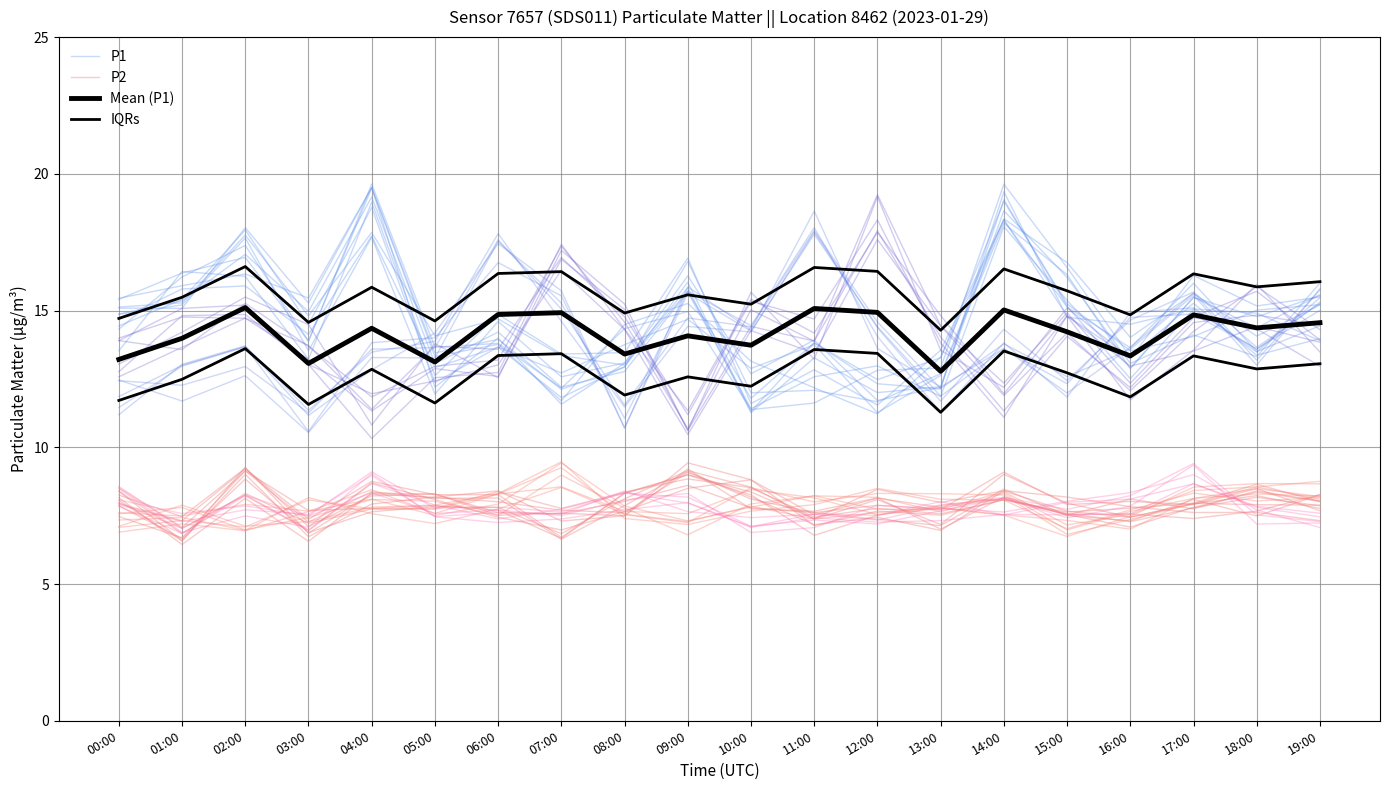

Reading left to right, extract all data points from this chart.

P1: 00:00=15.1	01:00=15.3	02:00=17.8	03:00=14.8	04:00=17.9	05:00=14.1	06:00=14.7	07:00=13.4	08:00=13.0	09:00=15.7	10:00=11.8	11:00=13.8	12:00=12.5	13:00=13.3	14:00=19.0	15:00=15.2	16:00=13.5	17:00=14.1	18:00=15.0	19:00=15.2
P2: 00:00=8.2	01:00=6.4	02:00=8.1	03:00=6.6	04:00=8.3	05:00=8.3	06:00=7.5	07:00=7.6	08:00=7.5	09:00=9.4	10:00=8.8	11:00=7.5	12:00=8.1	13:00=7.8	14:00=8.1	15:00=7.5	16:00=7.1	17:00=7.8	18:00=8.4	19:00=8.0
Mean (P1): 00:00=13.2	01:00=14.0	02:00=15.1	03:00=13.1	04:00=14.4	05:00=13.1	06:00=14.9	07:00=14.9	08:00=13.4	09:00=14.1	10:00=13.7	11:00=15.1	12:00=14.9	13:00=12.8	14:00=15.0	15:00=14.2	16:00=13.3	17:00=14.8	18:00=14.4	19:00=14.6
IQRs: 00:00=14.7	01:00=15.5	02:00=16.6	03:00=14.6	04:00=15.9	05:00=14.6	06:00=16.4	07:00=16.4	08:00=14.9	09:00=15.6	10:00=15.2	11:00=16.6	12:00=16.4	13:00=14.3	14:00=16.5	15:00=15.7	16:00=14.8	17:00=16.3	18:00=15.9	19:00=16.1